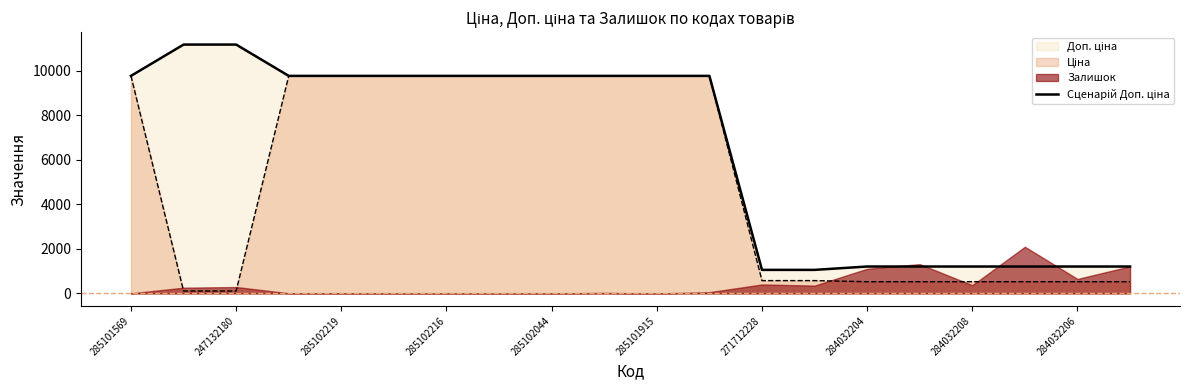

What is the sum of all values?

129503.0